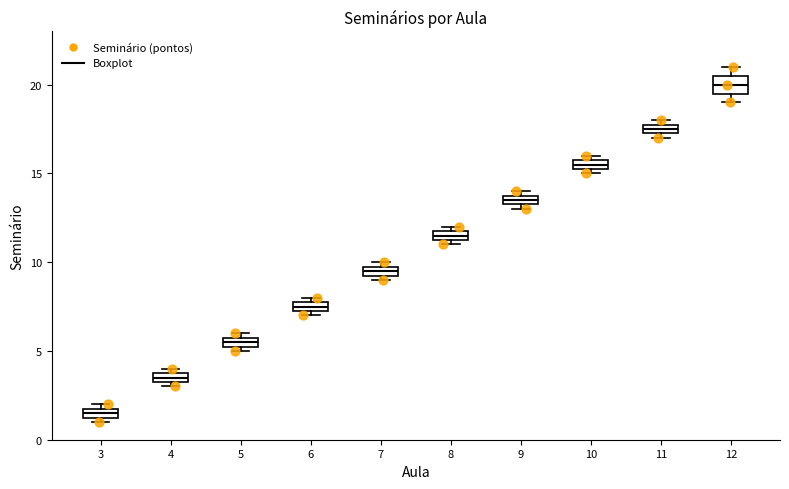

Which box is the tallest, from its lower edge to its upper edge?

12